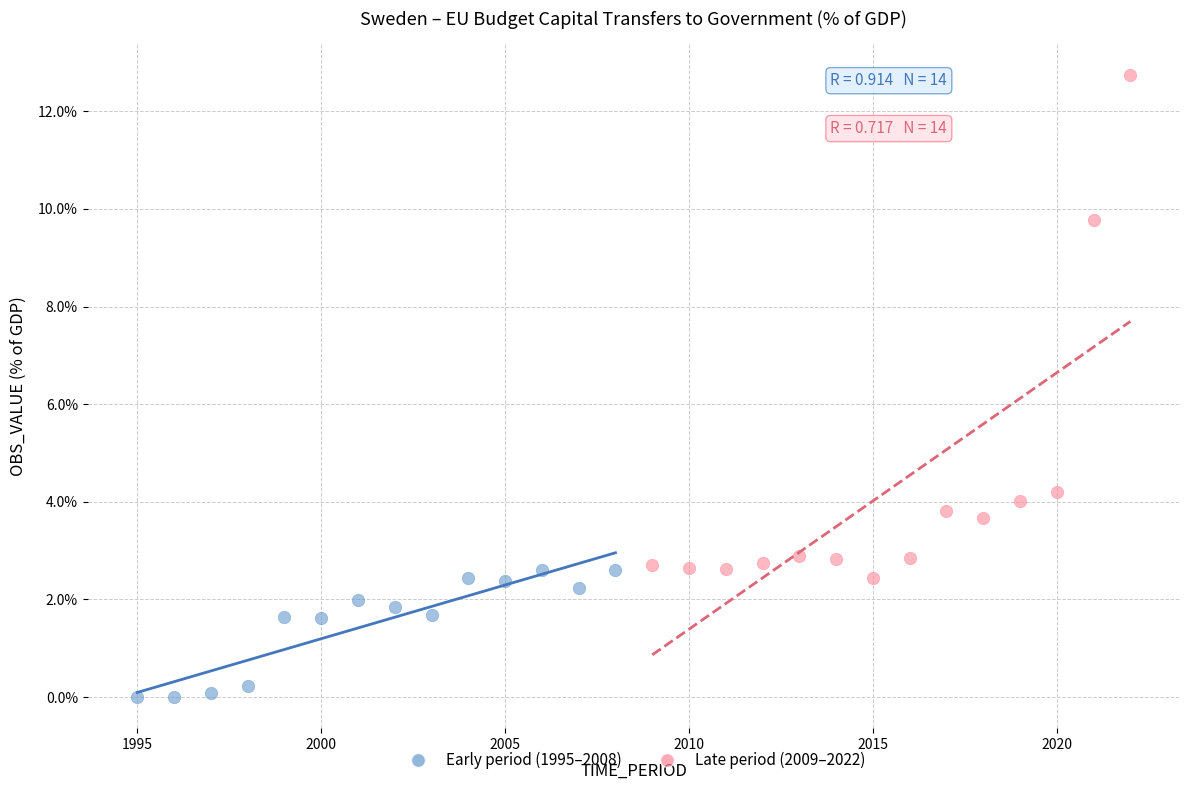

Which series reaches the maximum Y coordinate?

Late period (2009–2022)